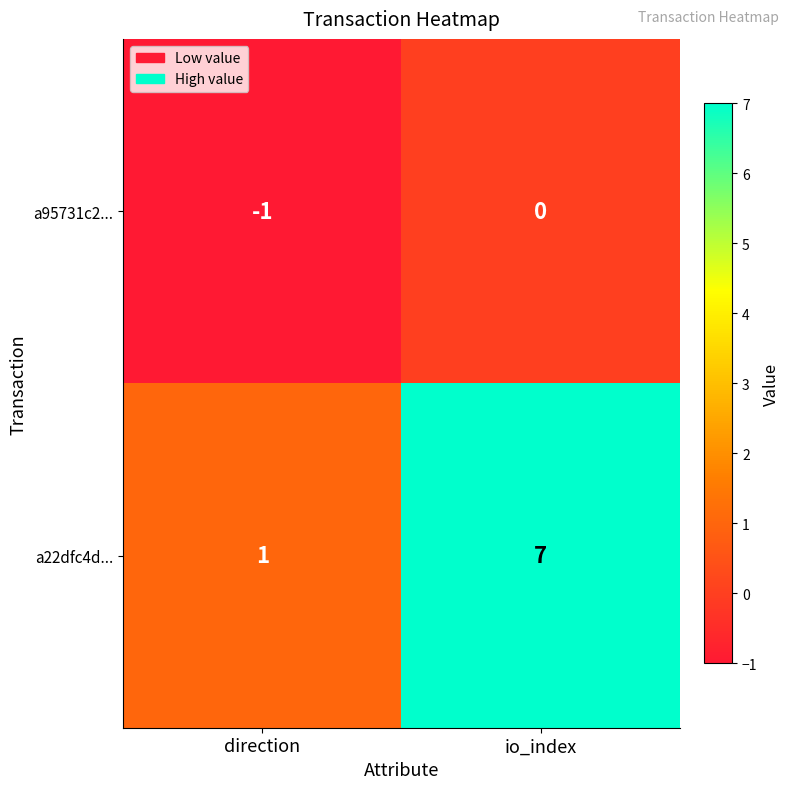

At io_index, list the series in order from largest to smallest.

a22dfc4d..., a95731c2...